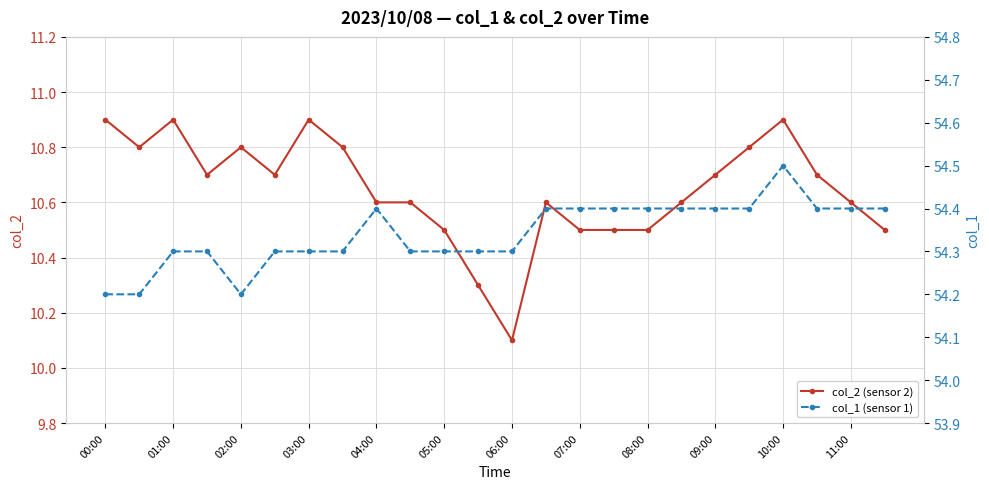

Does the chart display data point markers on the line(s)?

Yes